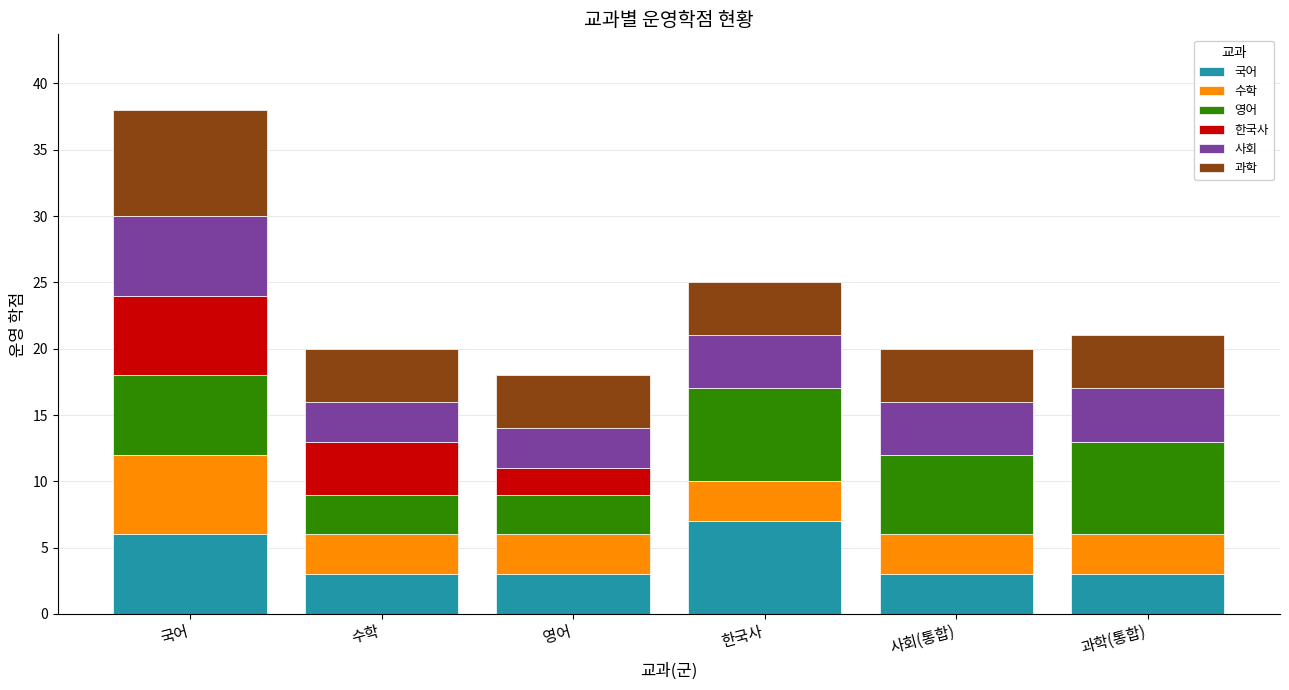

At which category is the sum across all series the highest?

국어